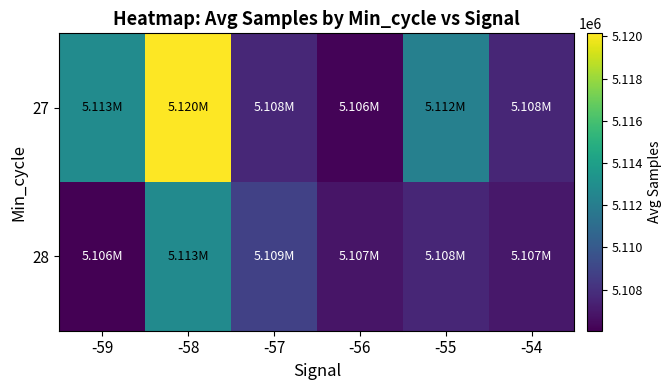

Rank the series by their average value, from lowest to highest.

28, 27